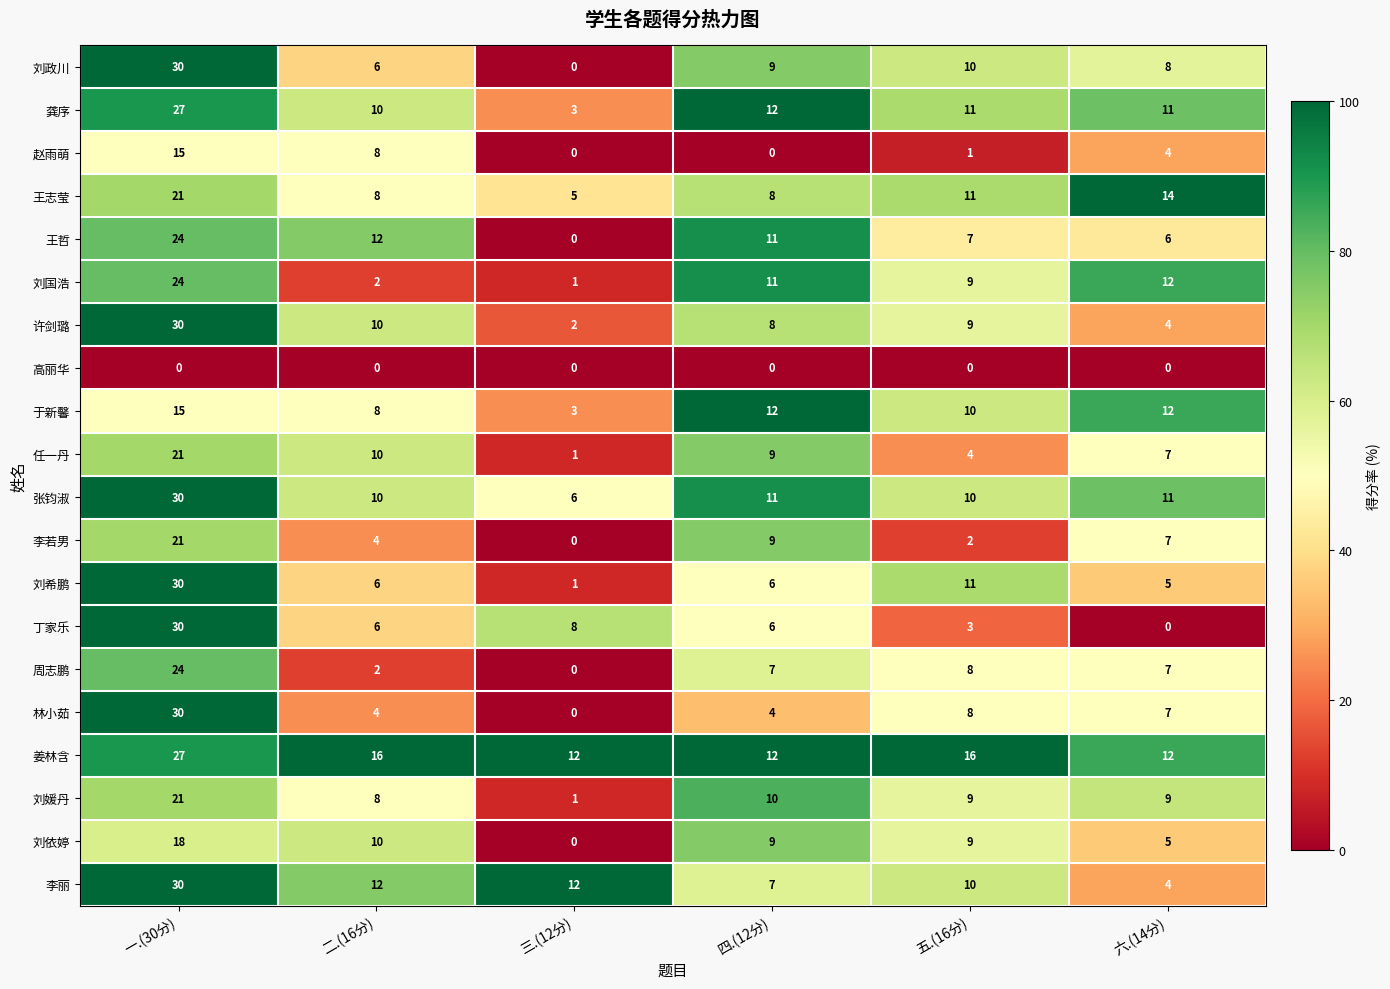

Which series has the largest total across all categories?

姜林含